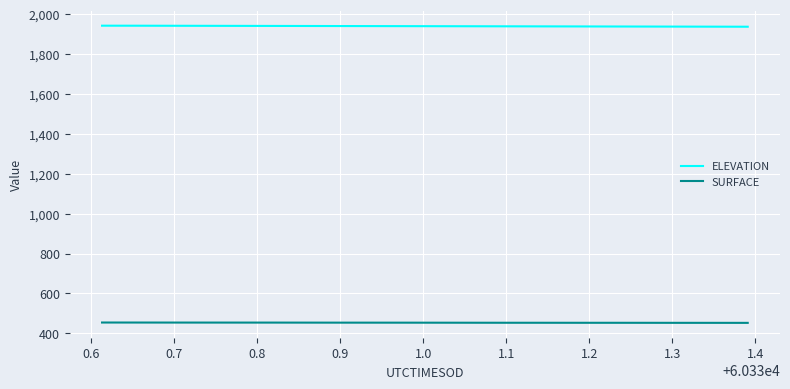

True or false: ELEVATION and SURFACE cross at least once.

False